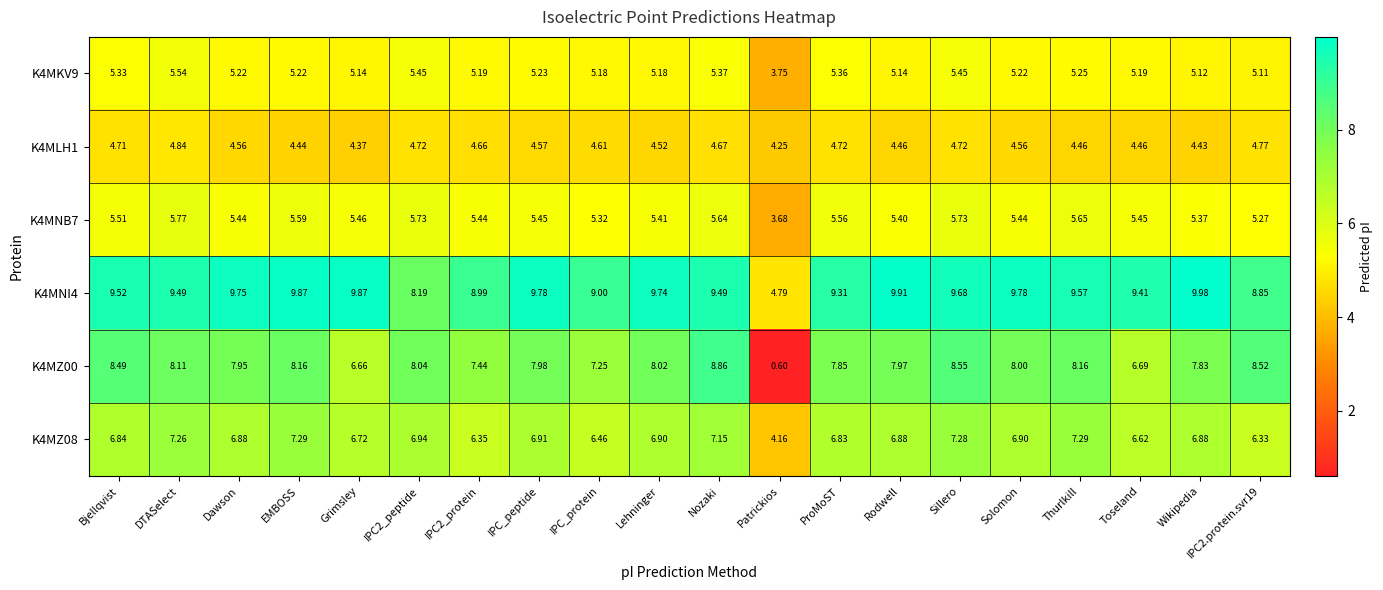

Which label corresponds to the smallest value in the chart?

Patrickios